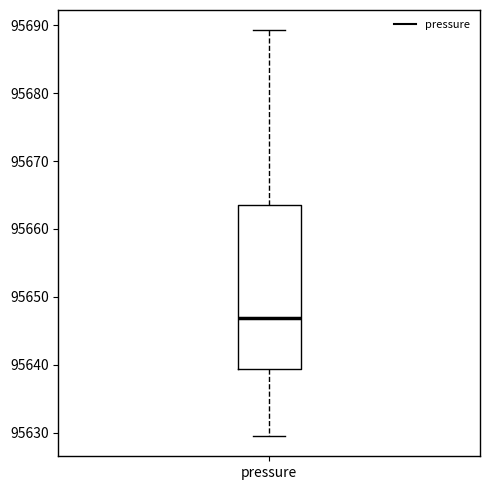

Read this box plot against the y-axis: the position of the median line, the range covered by the box, and the ends of both whiskers. The values are not printed on the chart, so give them approximately, as read against the axis.

median 95647, box 95639 to 95663, whiskers 95630 to 95689